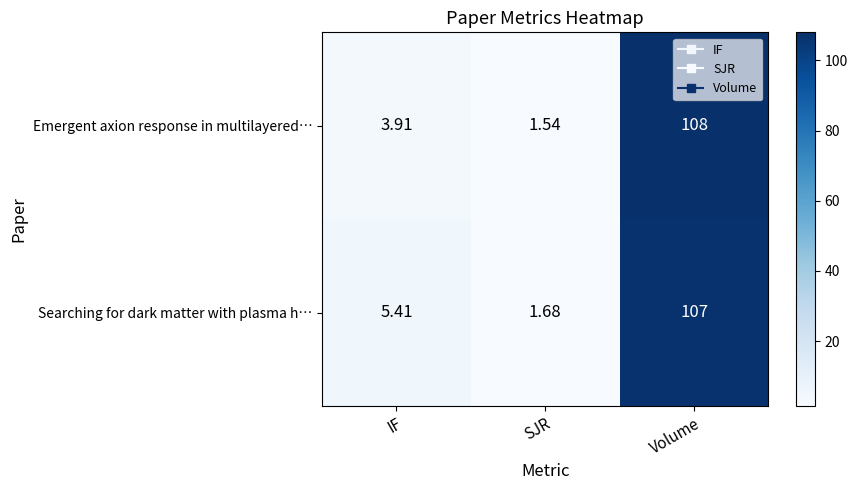

List the series in order of their overall mean, highest first.

Searching for dark matter with plasma h…, Emergent axion response in multilayered…